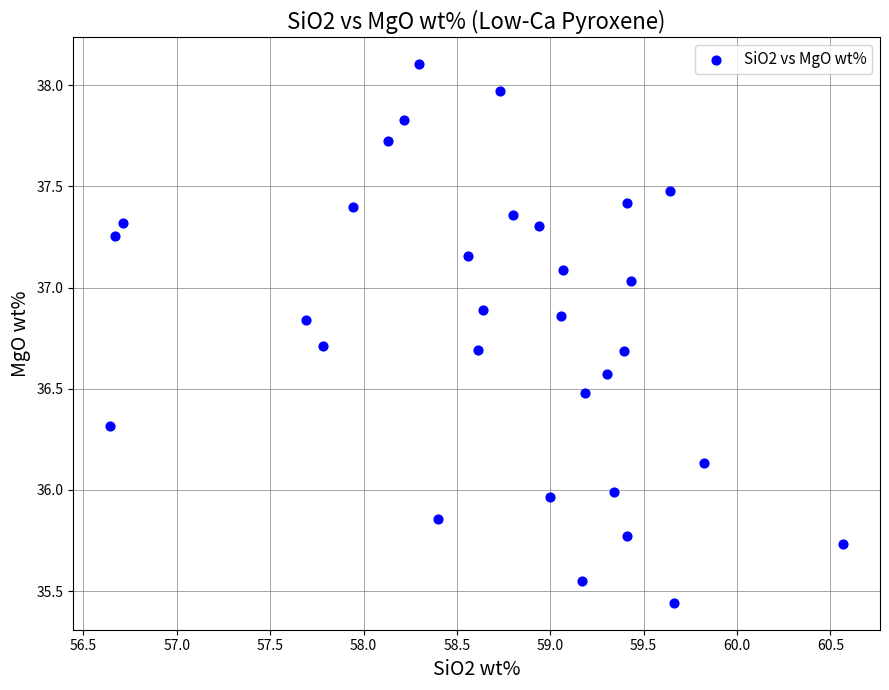

What is the range of Y values (max minus min)?

2.7